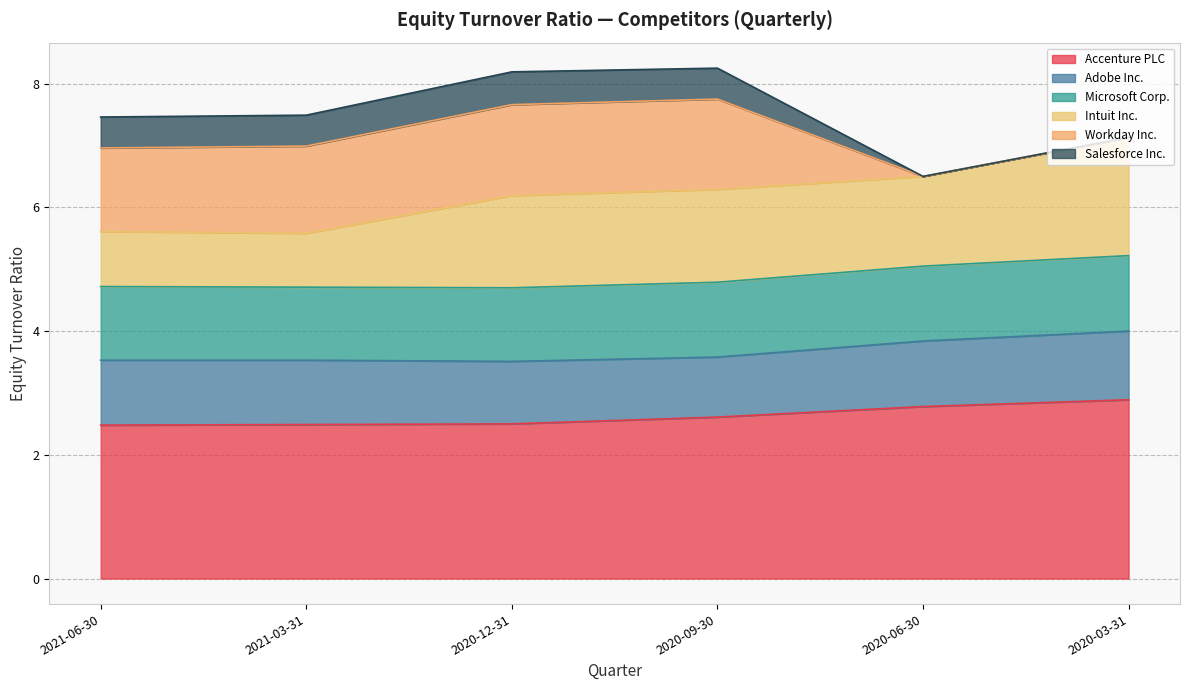

At which category is the sum across all series the highest?

2020-09-30